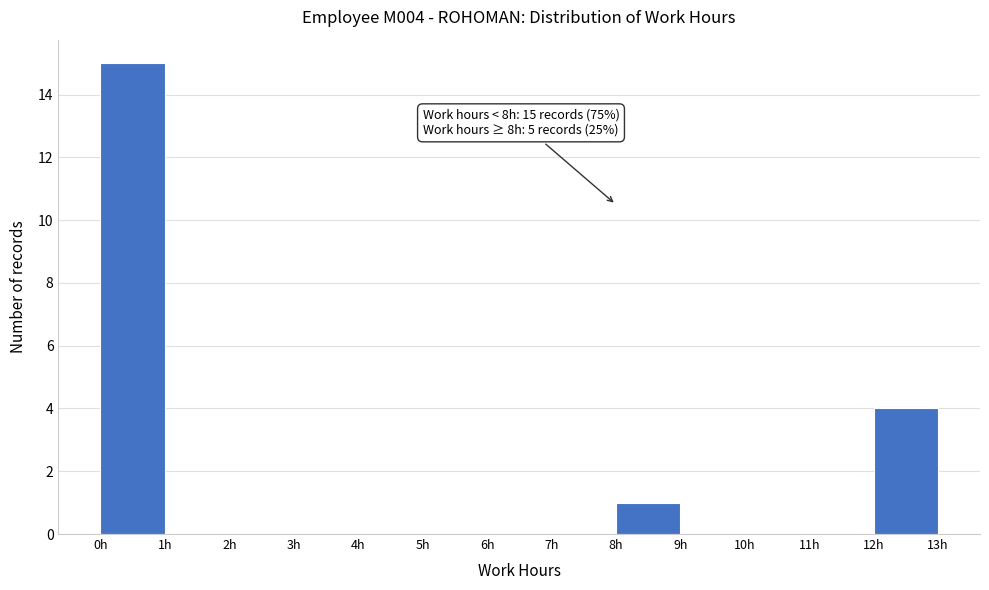

Which range on the x-axis has the tallest bar?

0 to 1